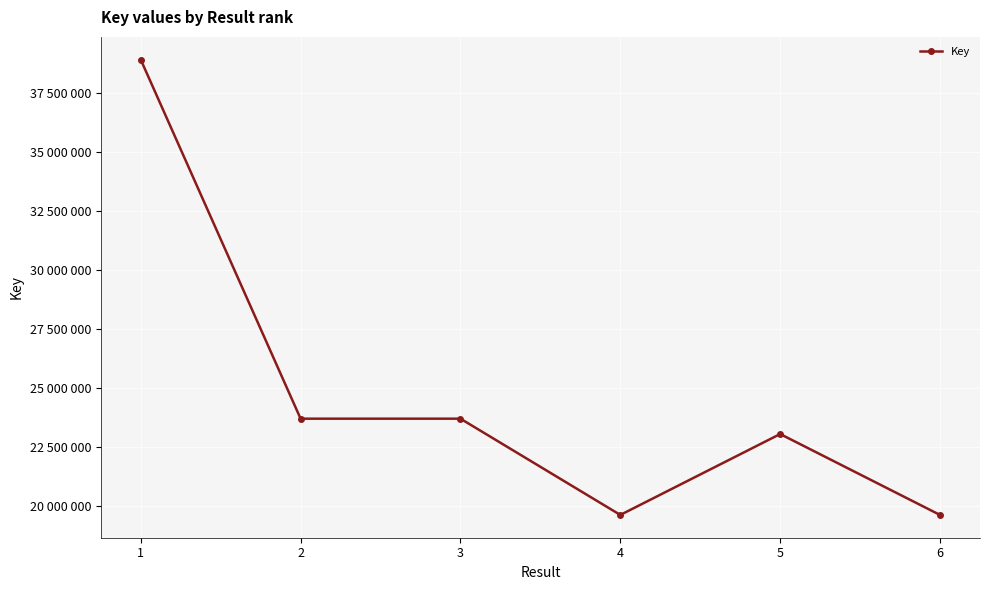

Does the chart have visible grid lines?

Yes